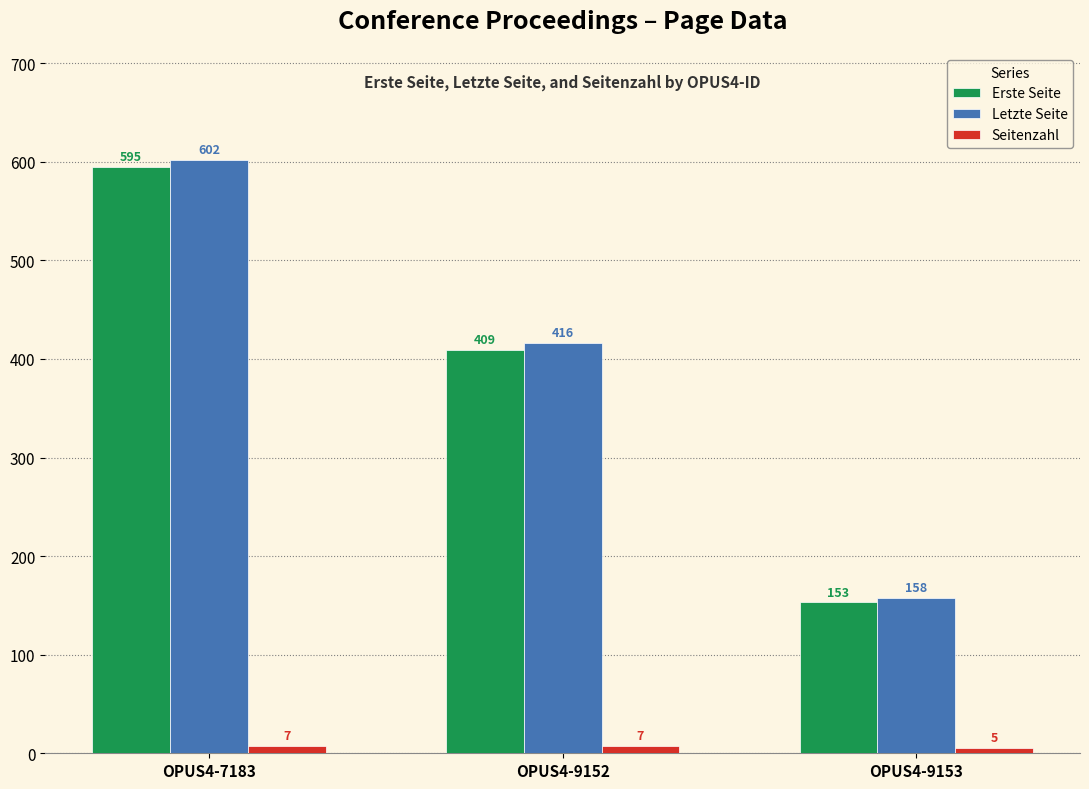

List the labels in order of Letzte Seite value, largest first.

OPUS4-7183, OPUS4-9152, OPUS4-9153